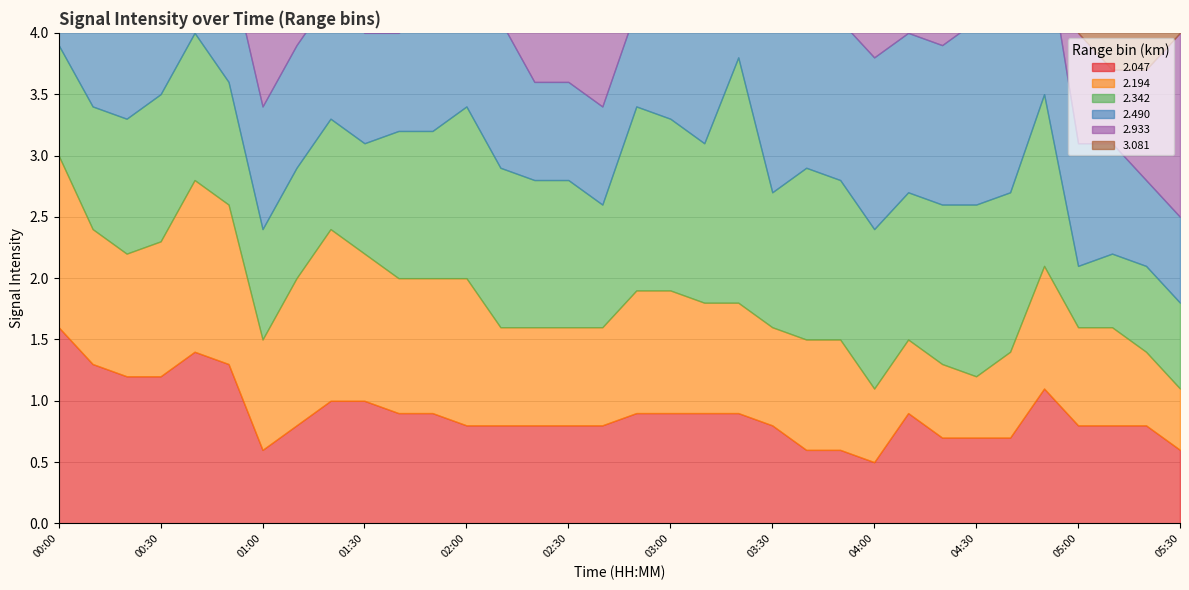

Which series changed the most between 02:30 and 05:20?

2.342